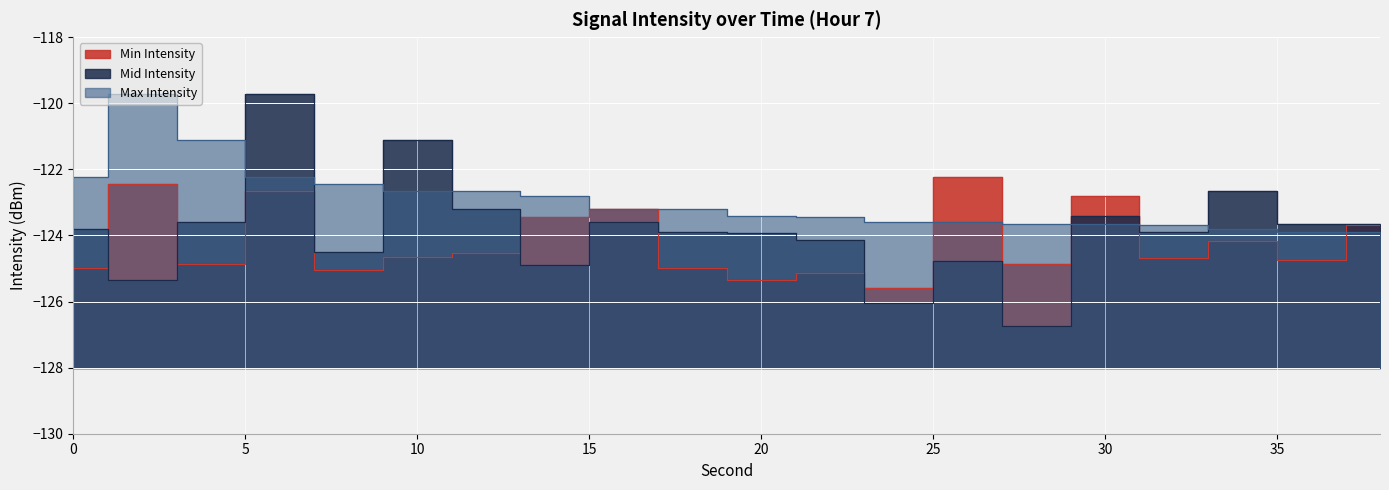

How many interior local peaks does the Min Intensity series have?

7